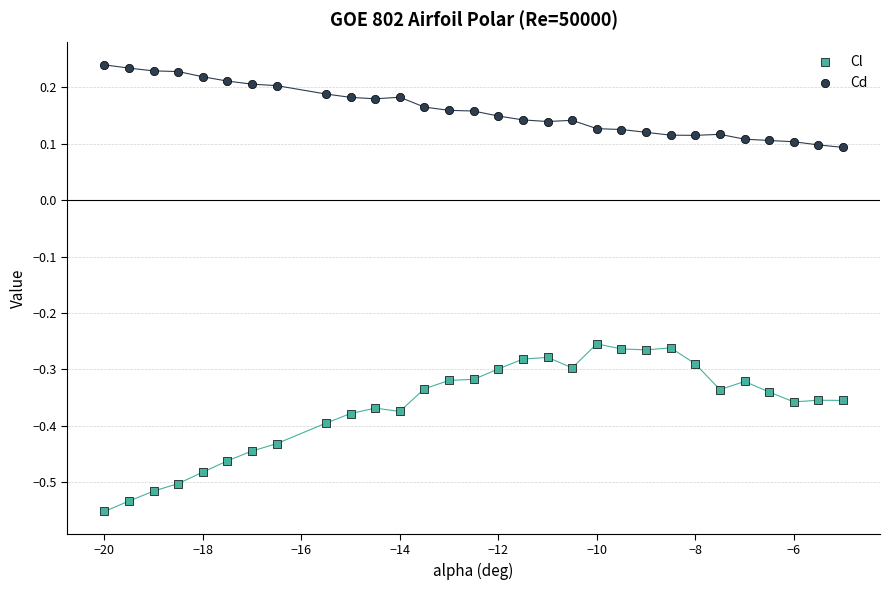

Across all data points, what is the range of X values (max minus min)?

15.0